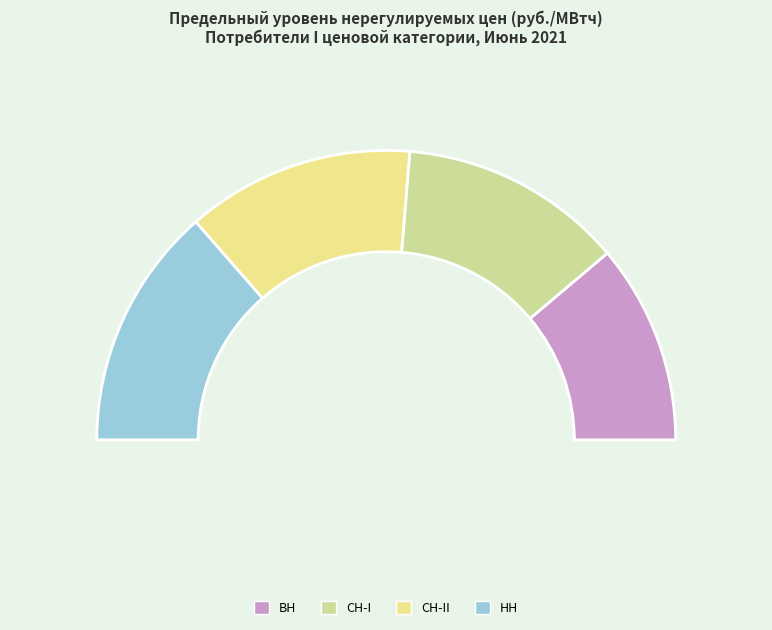

Do ВН and СН-II together represent more than half of the pie?

No